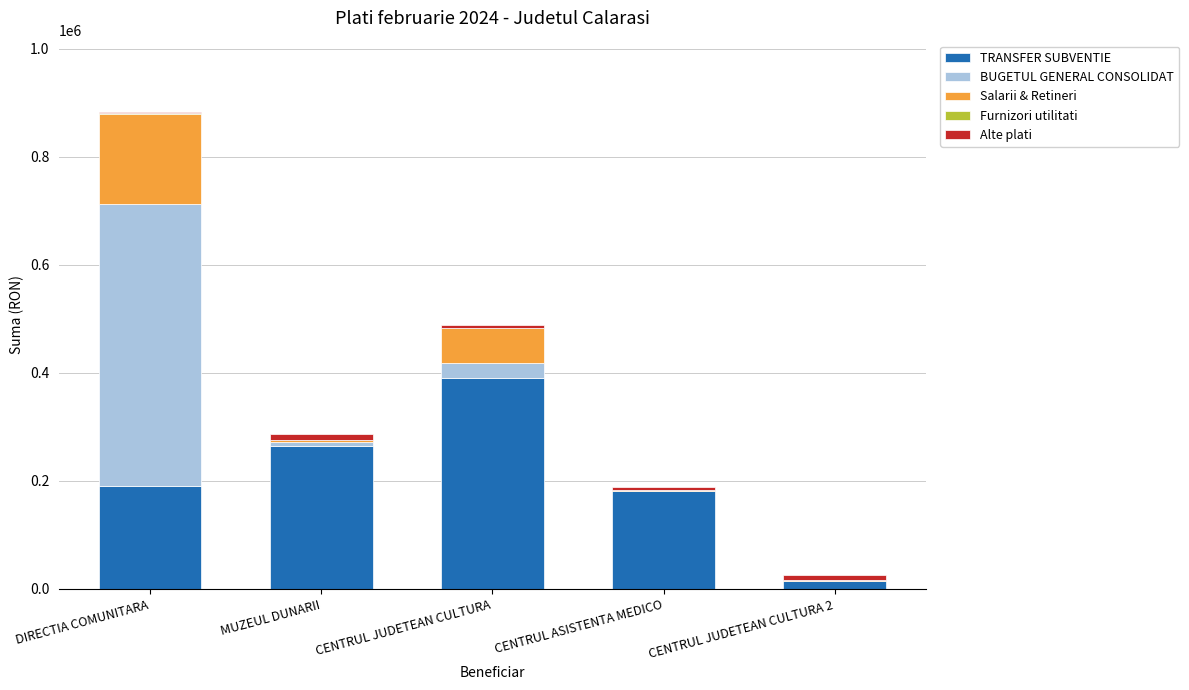

Is it true that TRANSFER SUBVENTIE equals 98508.4 at DIRECTIA COMUNITARA?

False